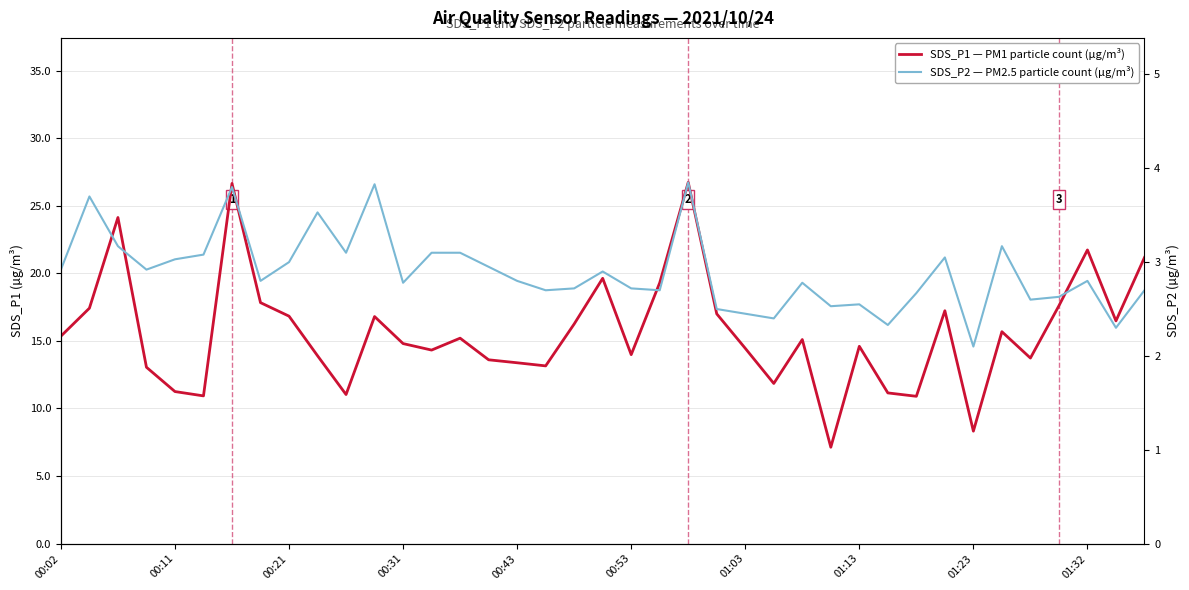

At which category is the sum across all series the highest?

22